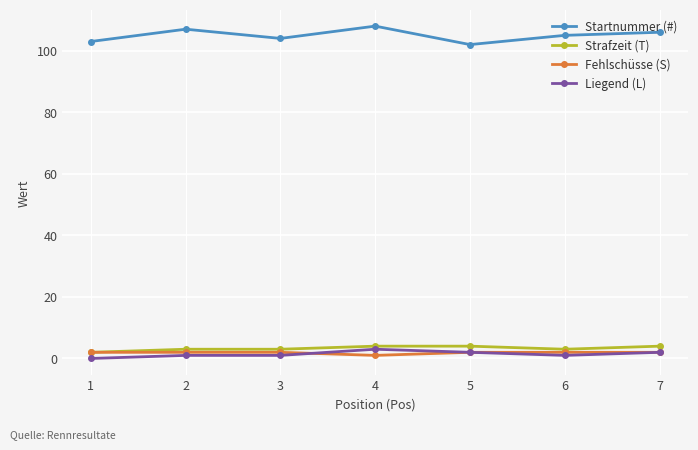

True or false: Strafzeit (T) and Liegend (L) cross at least once.

False